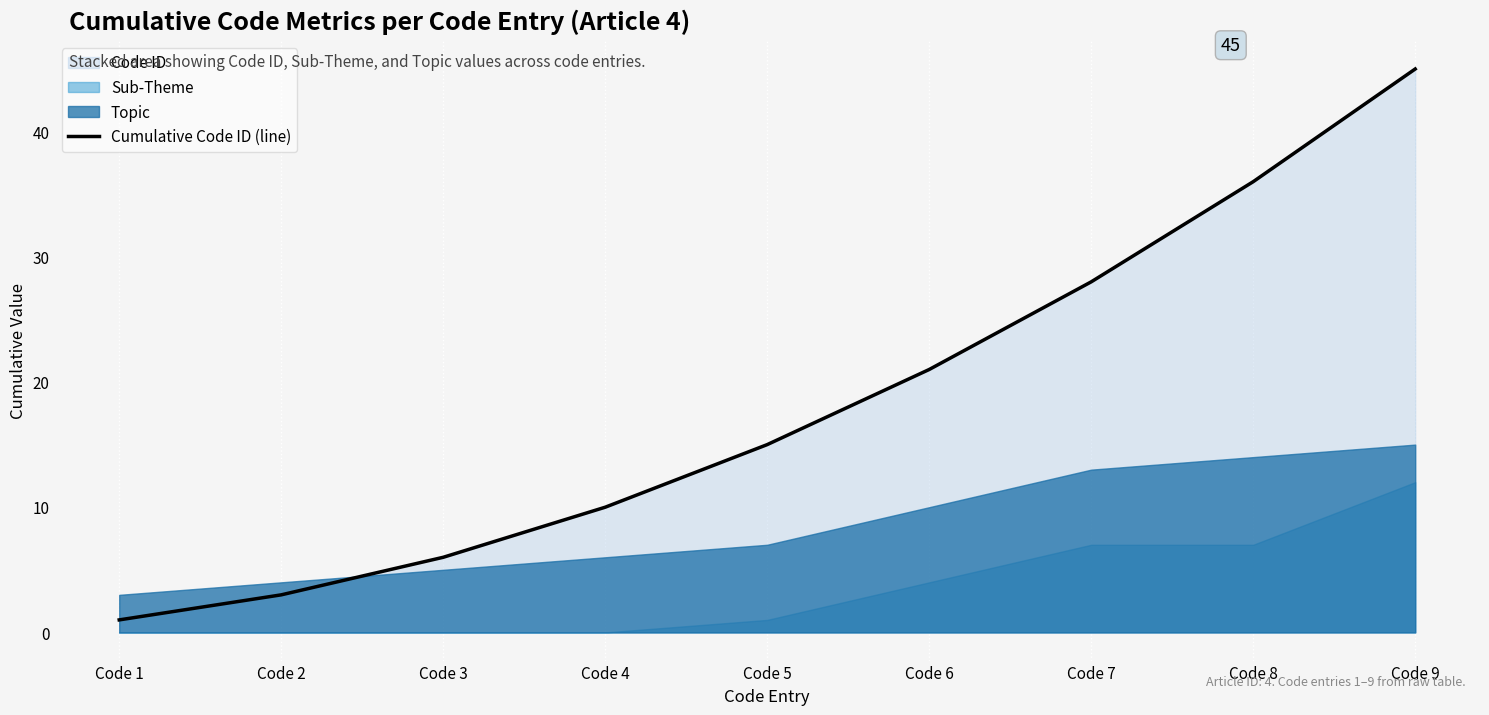

How many data points are less than 15?

4